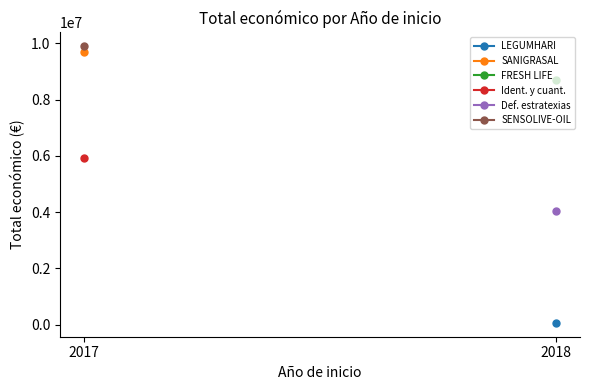

What is the change in value from 2018 to 2017?

+1198507